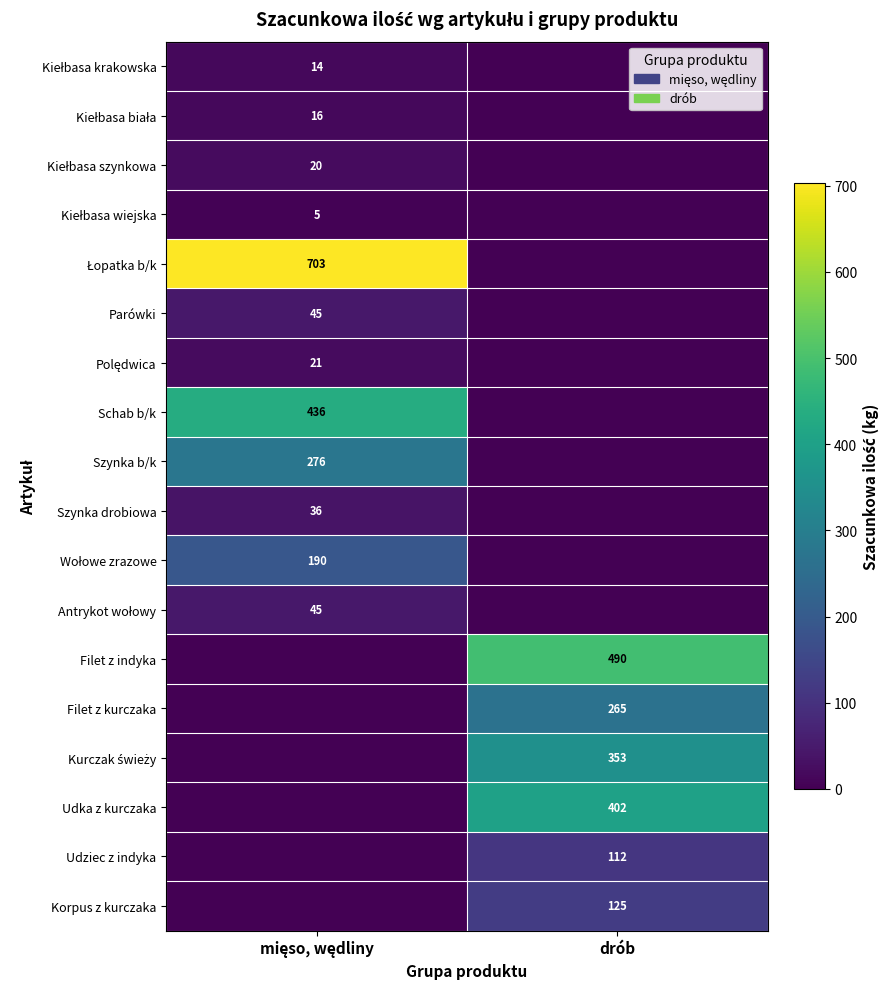

True or false: Filet z indyka has a value of 284 at drób.

False